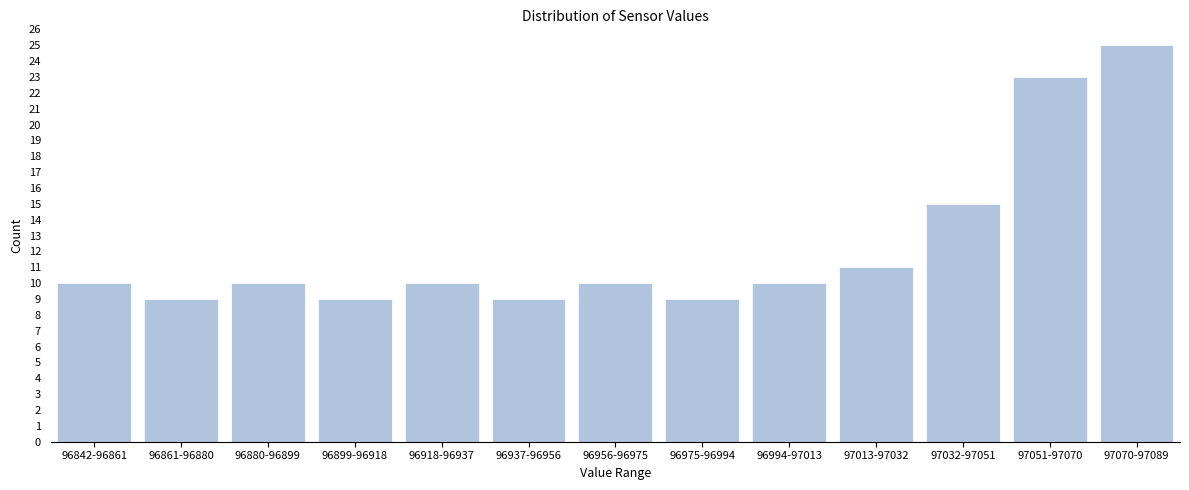

Reading right to left, what are all the values shown in this chart?

25	23	15	11	10	9	10	9	10	9	10	9	10